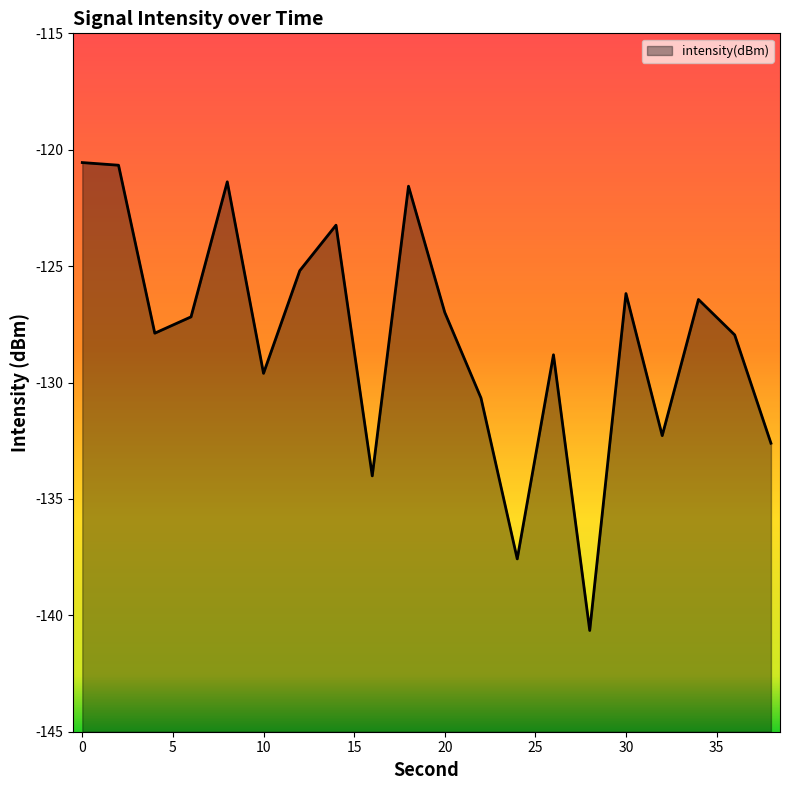

What is the maximum value shown in the chart?

-120.6